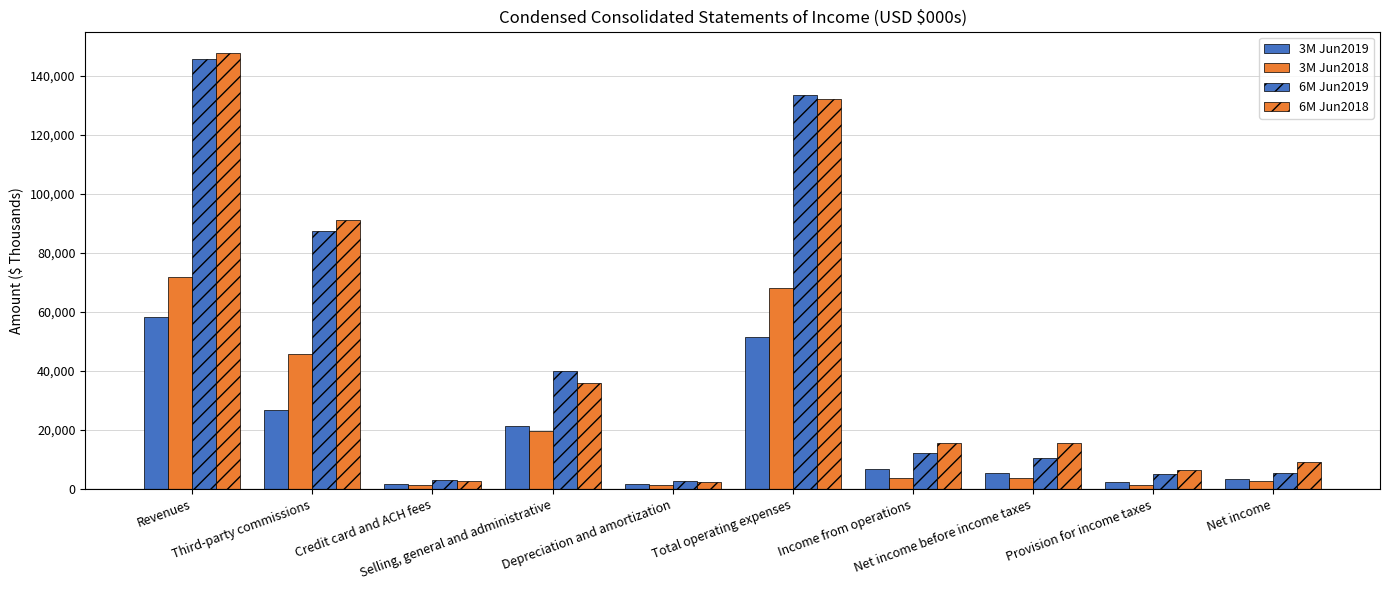

How many series are shown in this chart?

4